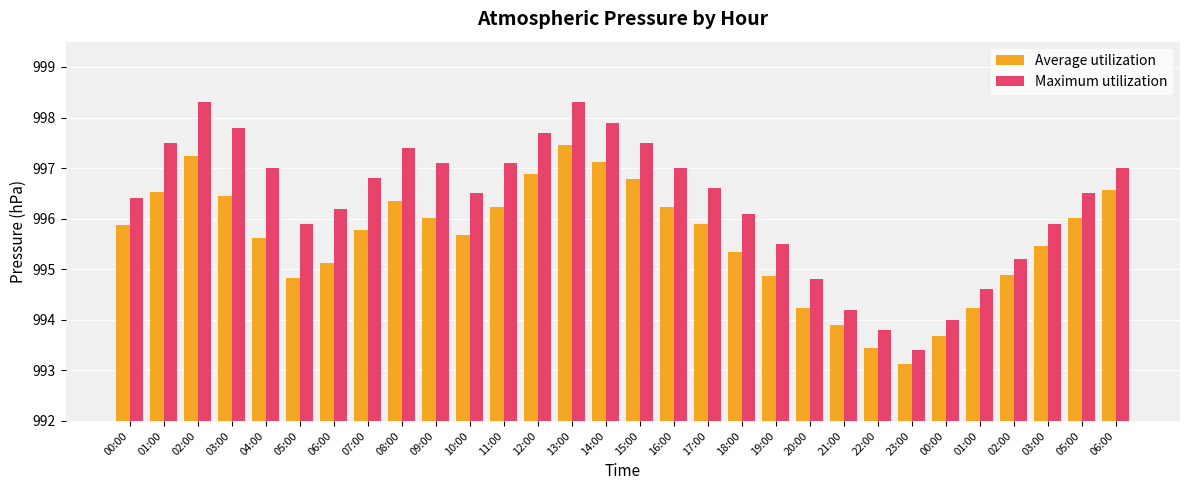

What is the smallest value displayed?

993.1